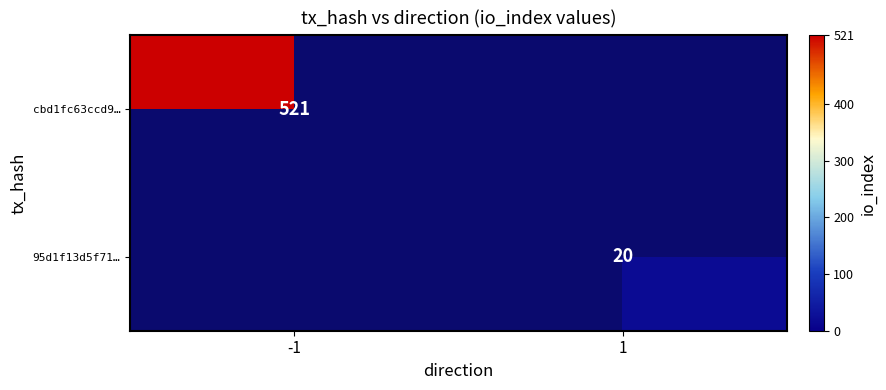

Is the value of cbd1fc63ccd9… at -1 greater than the value of 95d1f13d5f71… at 1?

Yes